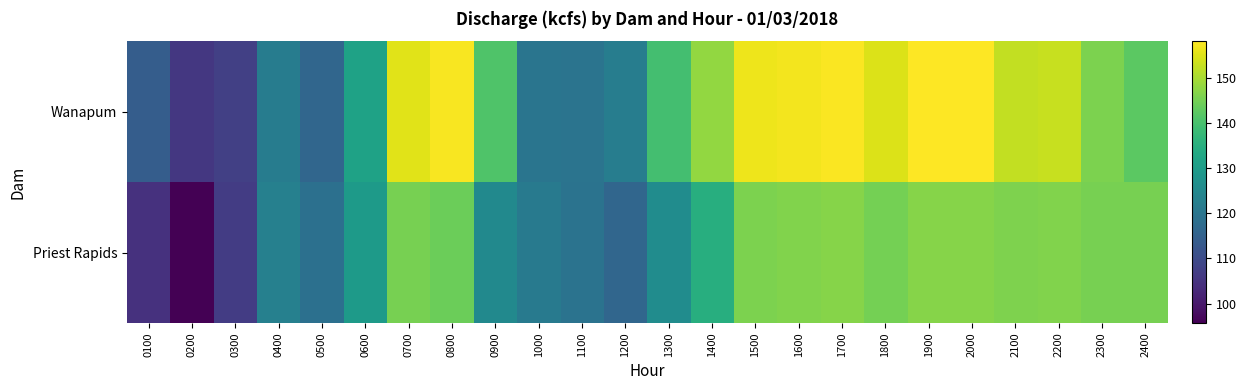

Rank the series by their maximum value, from lowest to highest.

Priest Rapids, Wanapum